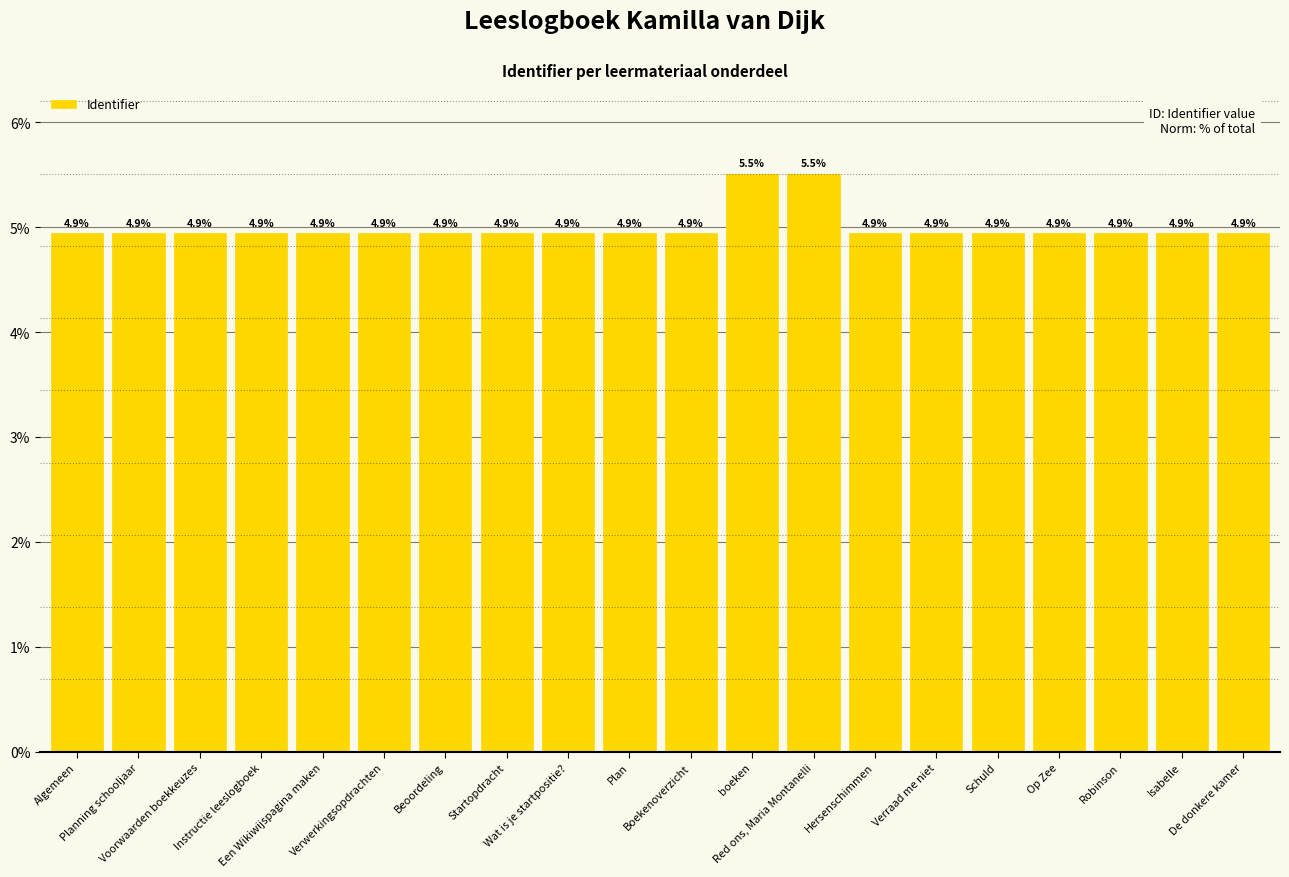

What position from the left is De donkere kamer?

20